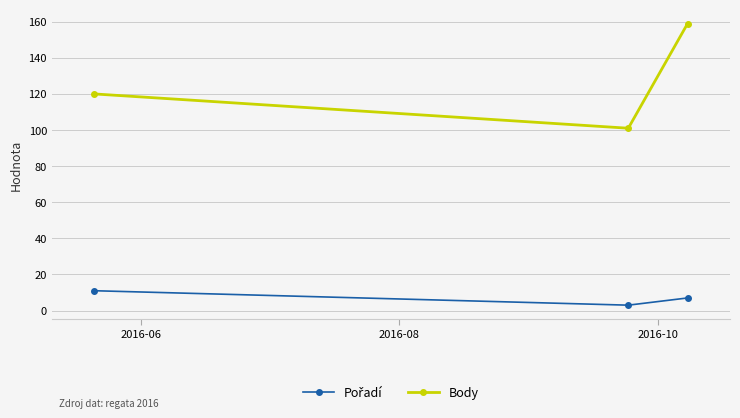

At how many categories does at least one series exceed 17?

3